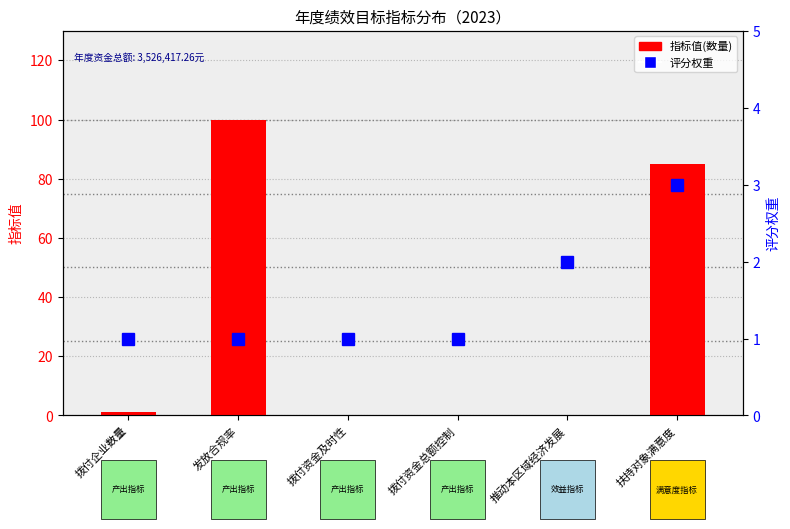

Are the bars grouped side by side (vs. stacked)?

Yes